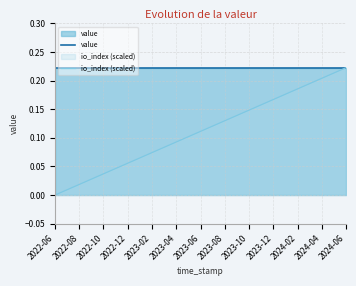

What are all the series names shown in the legend?

value, io_index (scaled)